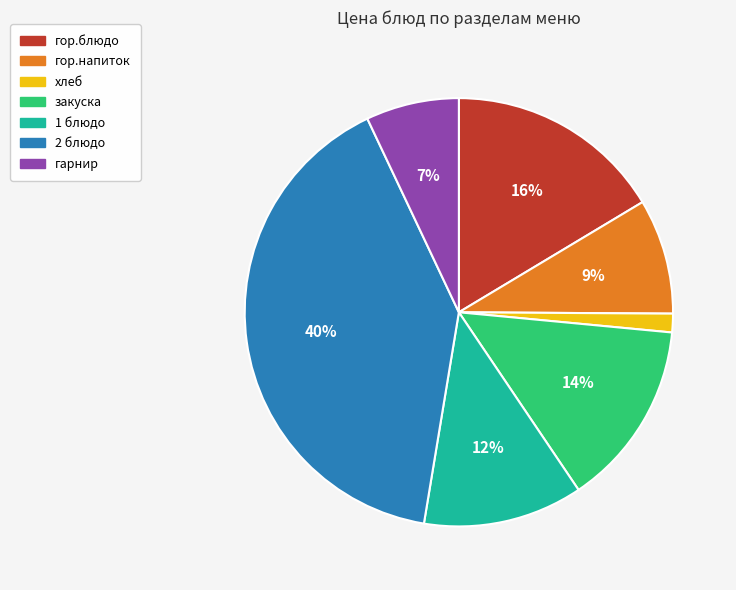

How many segments does this pie chart have?

7